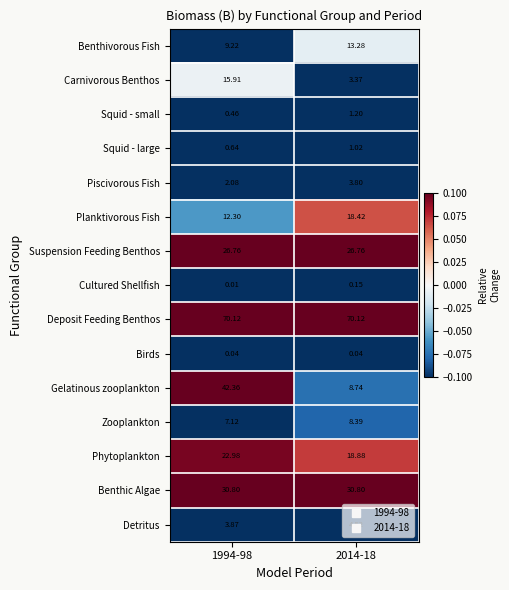

At 1994-98, list the series in order from smallest to largest.

Cultured Shellfish, Birds, Squid - small, Squid - large, Piscivorous Fish, Detritus, Zooplankton, Benthivorous Fish, Planktivorous Fish, Carnivorous Benthos, Phytoplankton, Suspension Feeding Benthos, Benthic Algae, Gelatinous zooplankton, Deposit Feeding Benthos